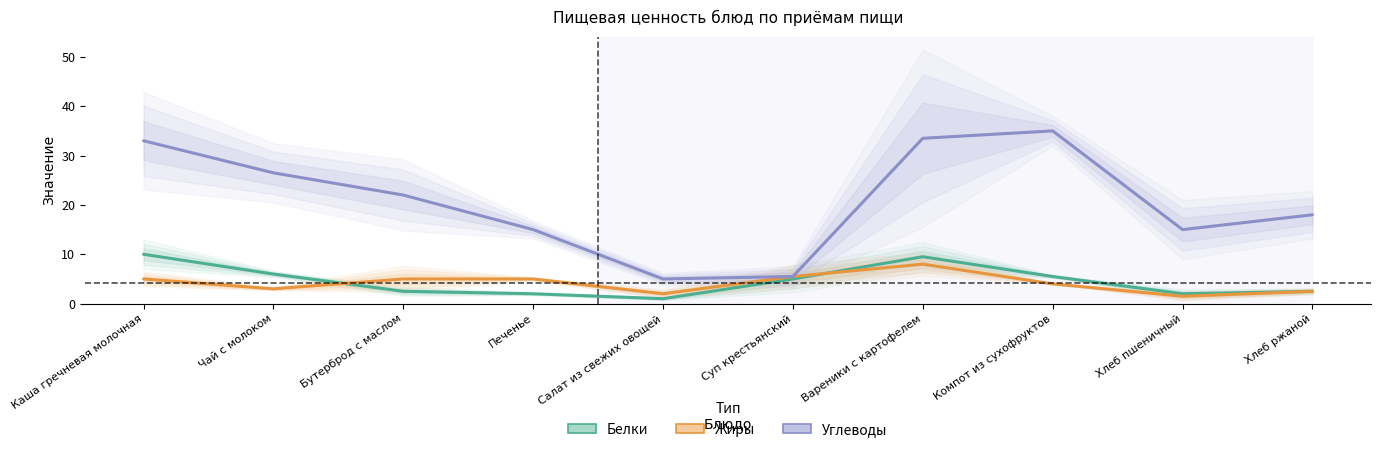

Which series has the largest total across all categories?

Углеводы